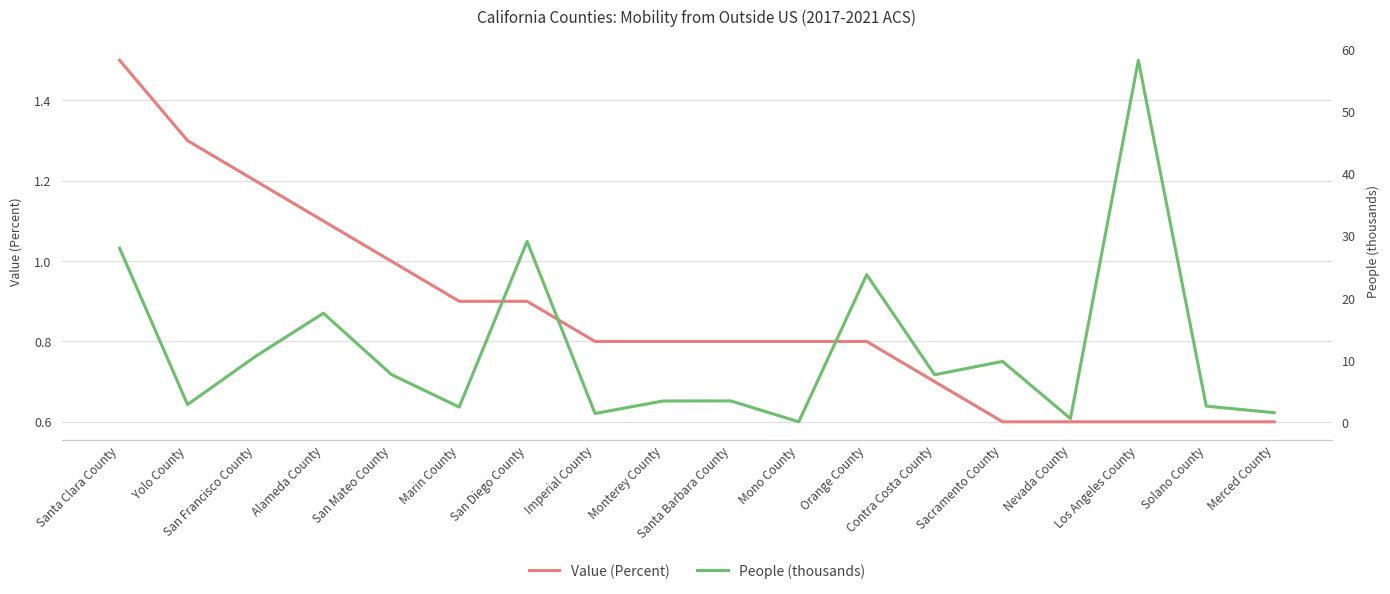

List the series in order of their peak value, highest first.

People (thousands), Value (Percent)